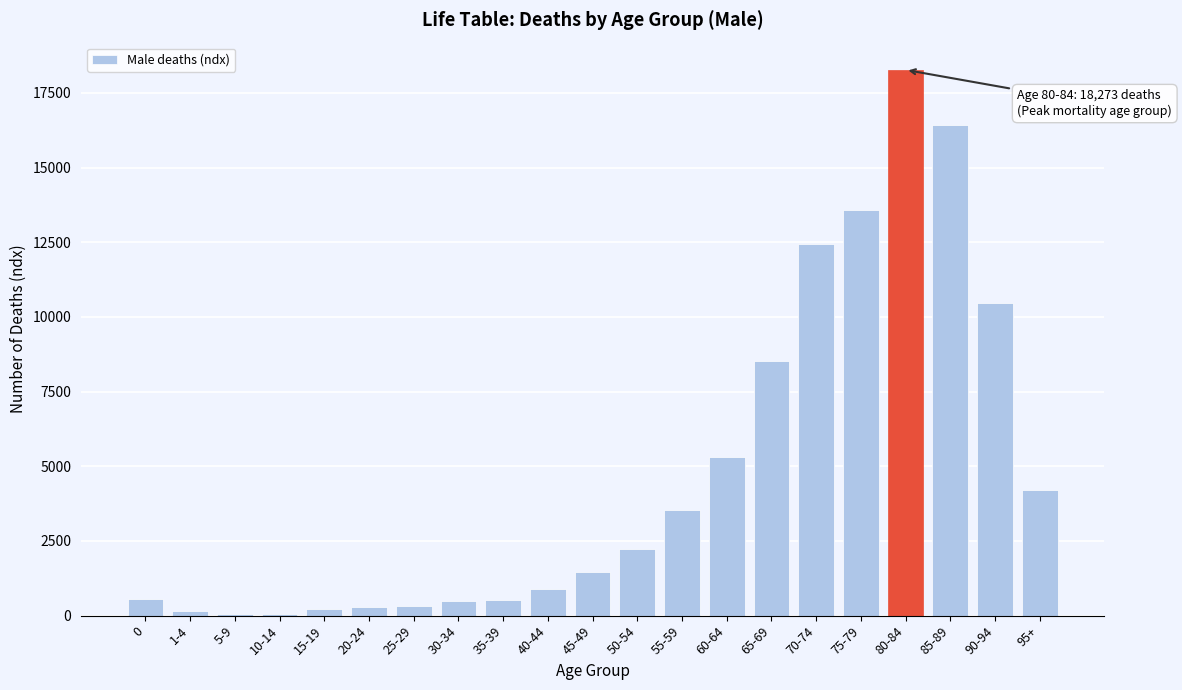

What is the maximum value shown in the chart?

18273